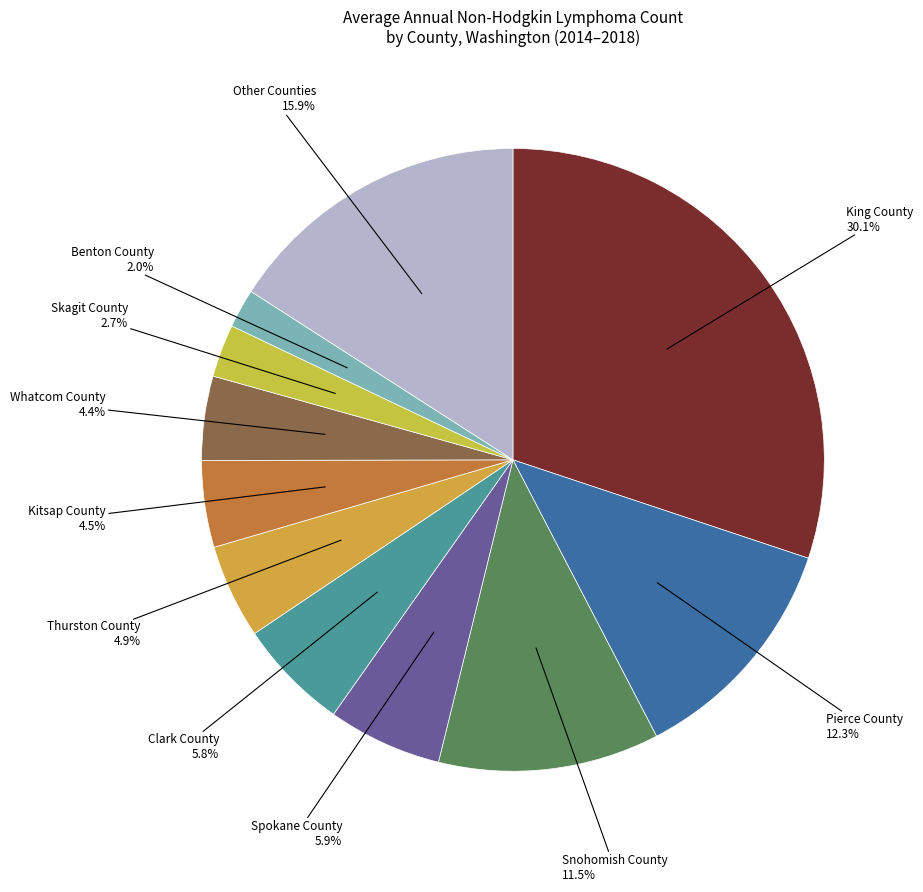

How many slices are in this pie chart?

11